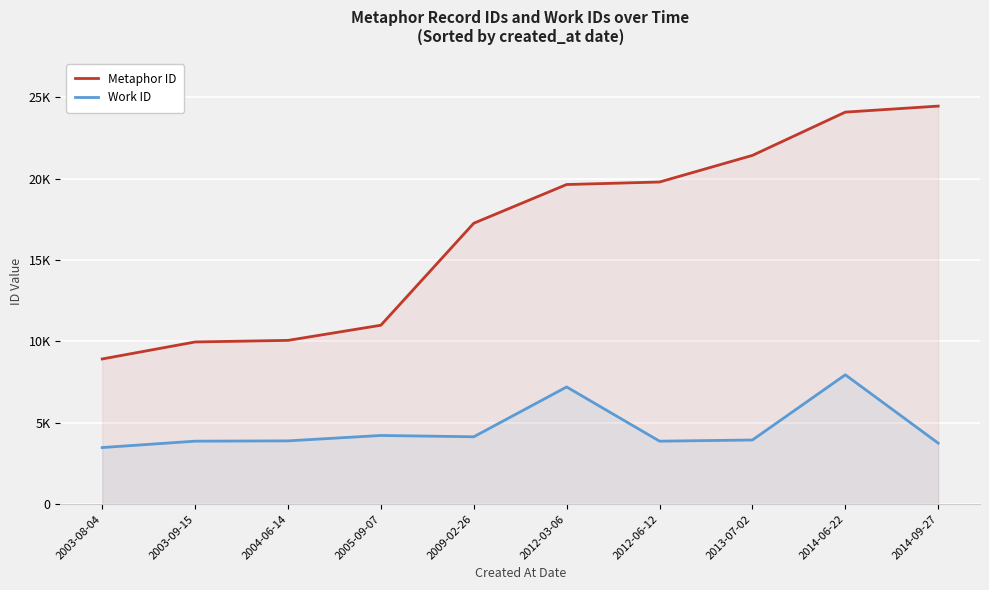

Reading right to left, transcribe all the data shown in this chart.

Metaphor ID: 24457	24087	21428	19792	19638	17259	10991	10060	9963	8918
Work ID: 3745	7945	3938	3866	7198	4136	4217	3885	3866	3474